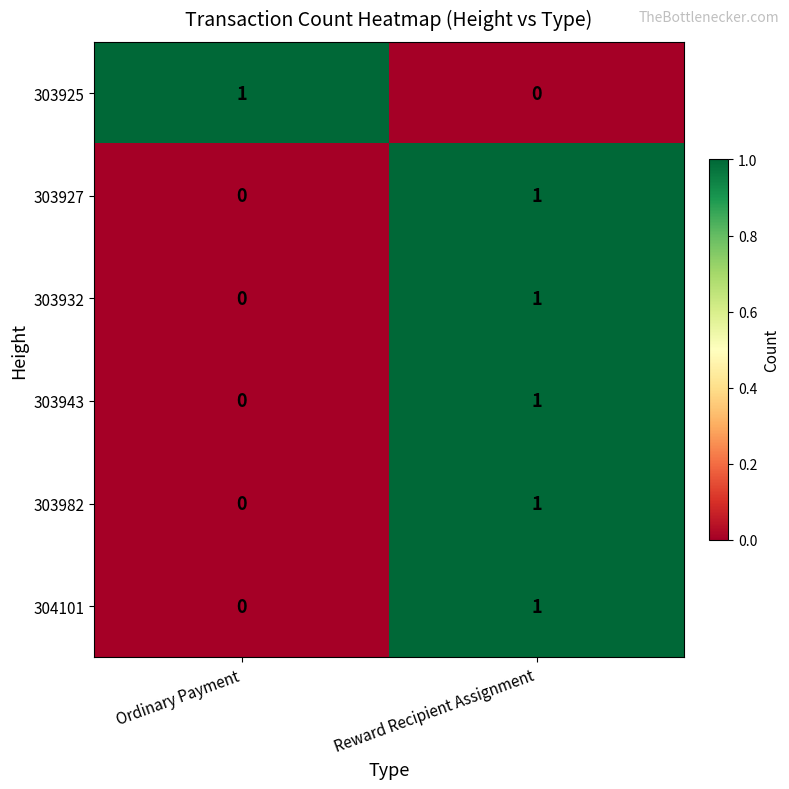

The value of 303943 at Reward Recipient Assignment is 2. True or false?

False